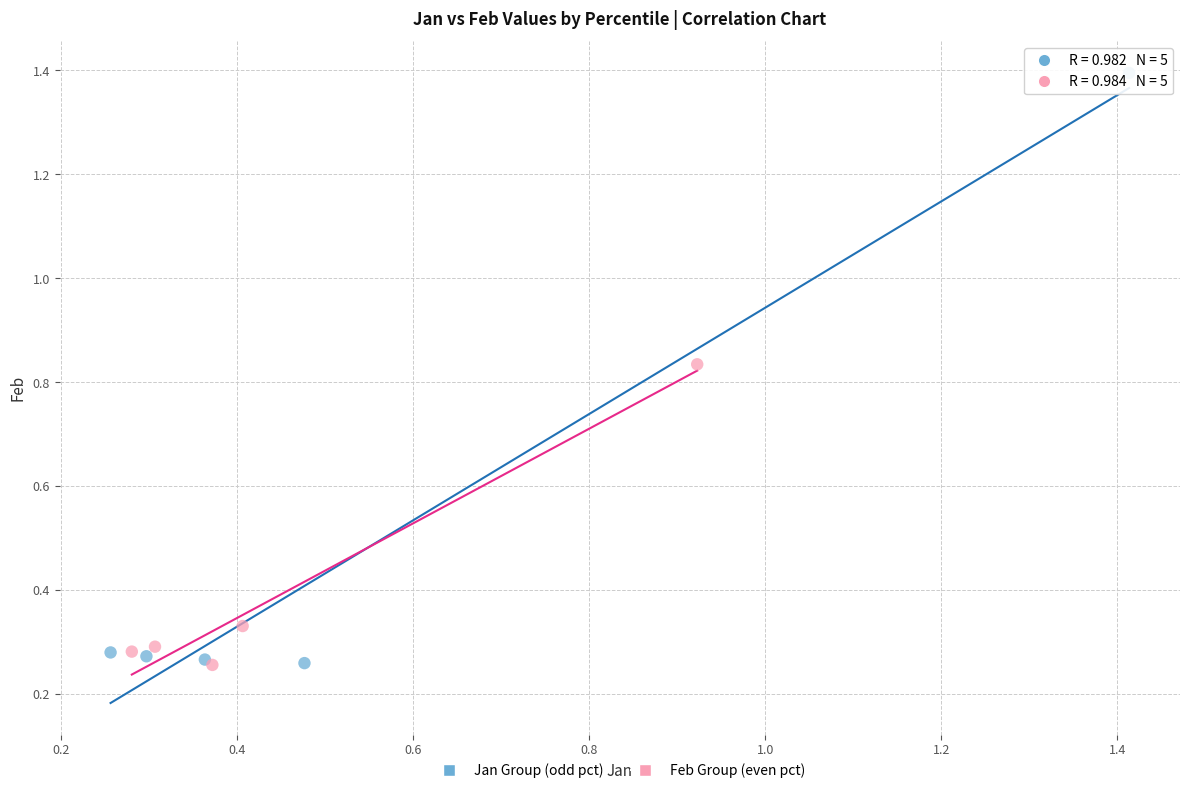

What are all the series names shown in the legend?

Jan Group (odd pct), Feb Group (even pct)